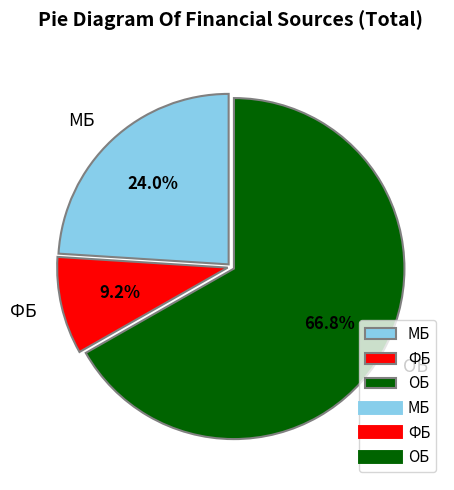

Is it true that МБ is 17% of the pie?

False